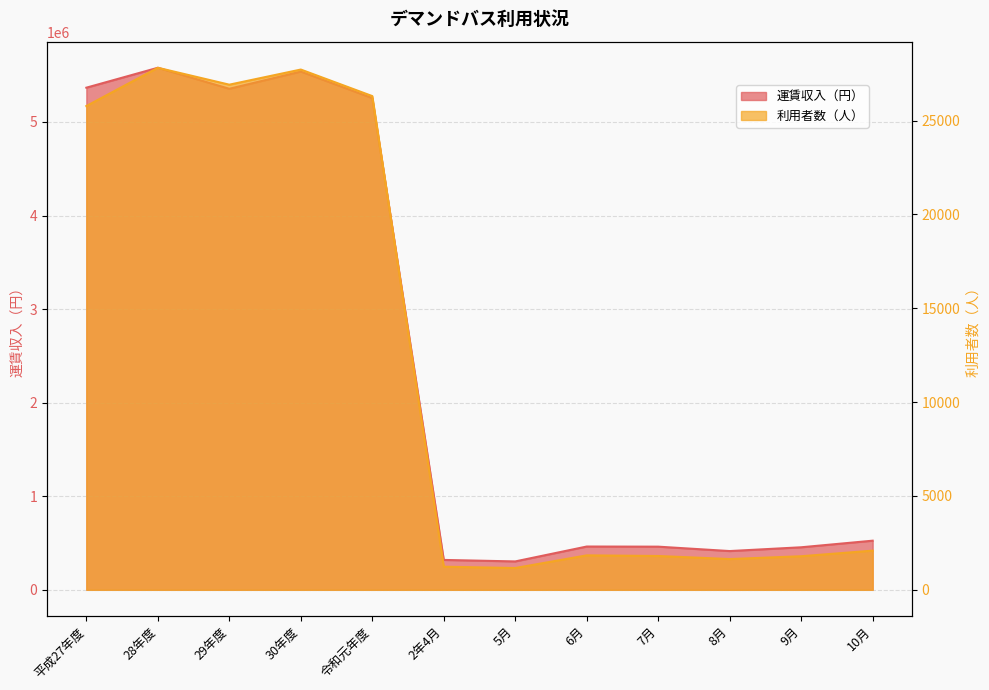

Is the value of 利用者数（人） at 6月 greater than the value of 運賃収入（円） at 令和元年度?

No